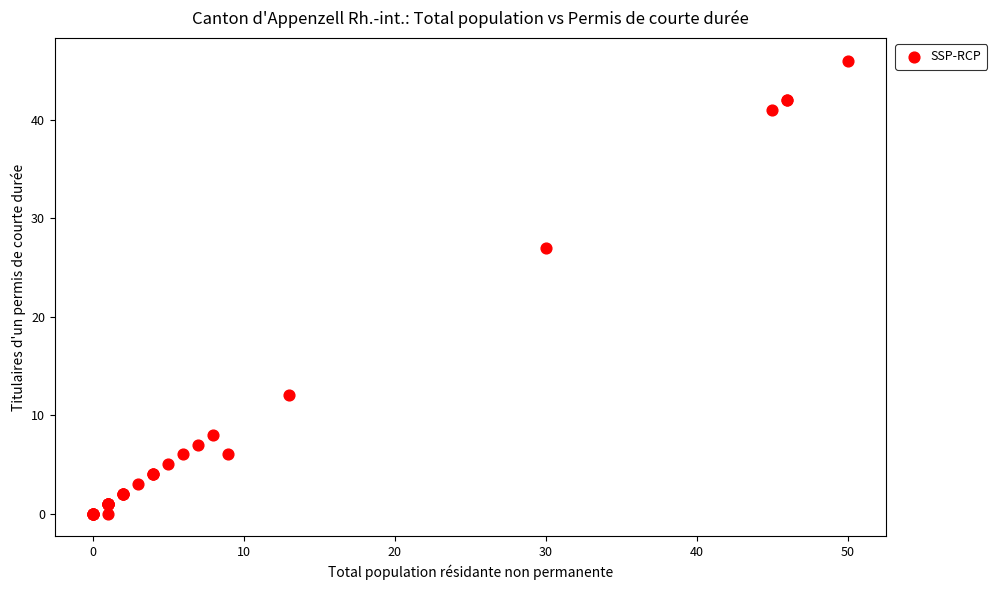

What Y value in the scatter plot is closest to 23?

27